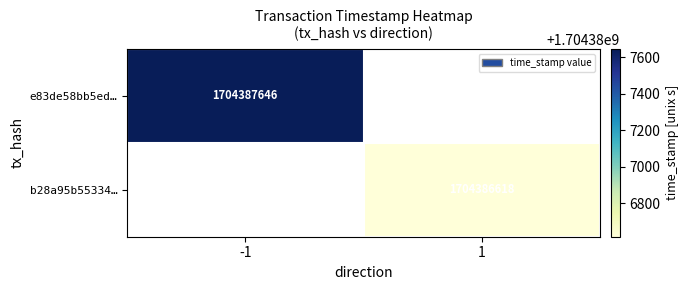

Which series changed the most between direction and time_stamp?

e83de58bb5ed4131a1951a1bfc33b0e996f4463